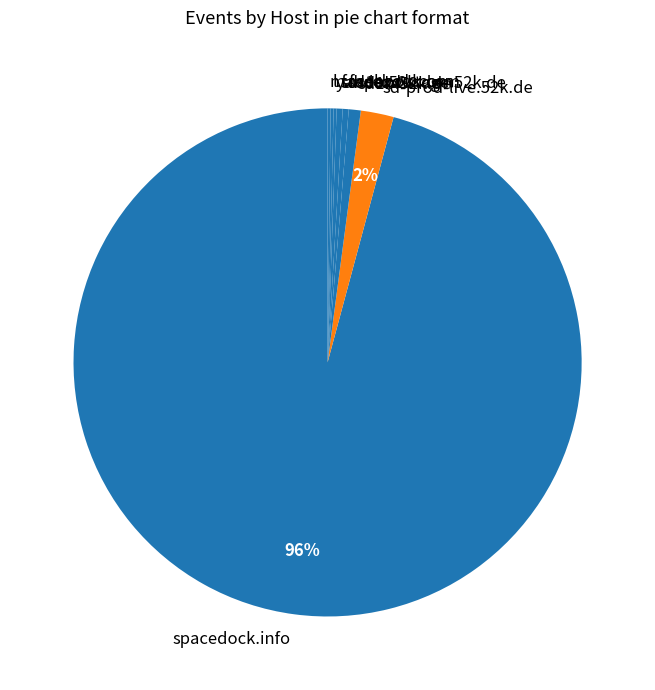

Approximately how many times larger is the value at sd1b.52k.de compared to sd1a.52k.de?

2.0